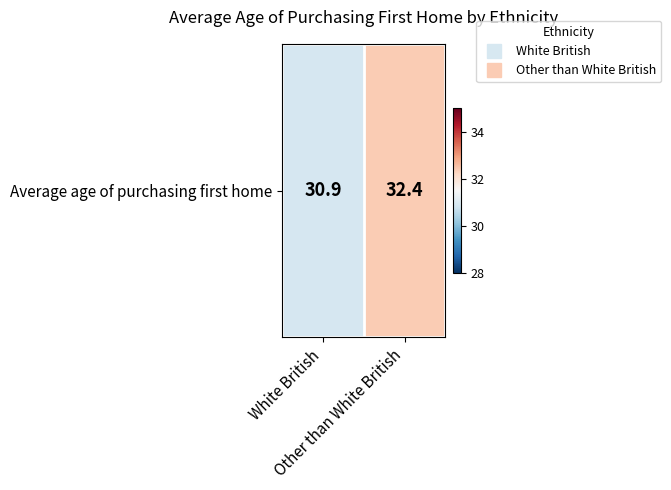

Which category has the lowest value across all series?

White British